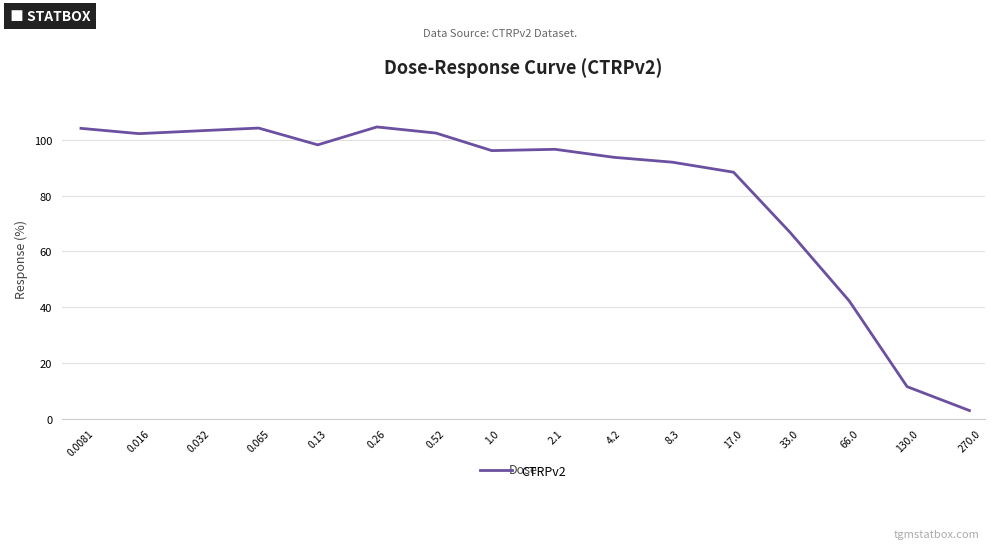

What is the smallest value displayed?

2.9